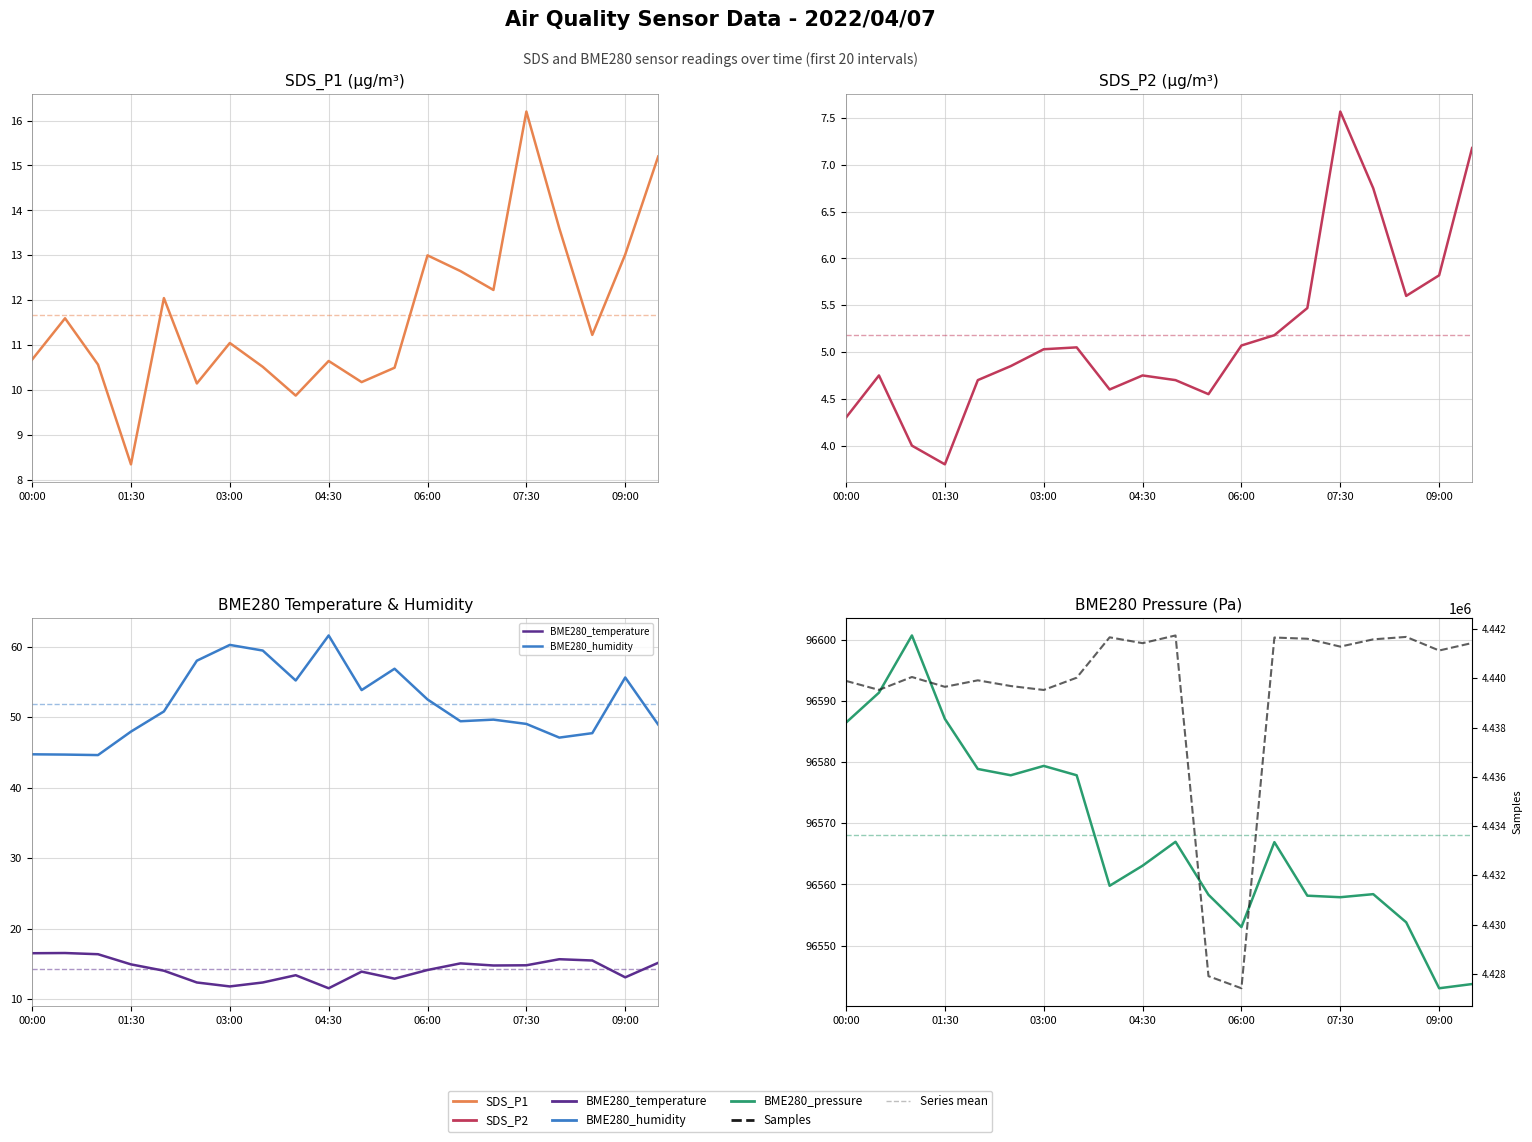

Reading right to left, what are all the values shown in this chart?

SDS_P1: 15.2	13.0	11.2	13.6	16.2	12.2	12.7	13.0	10.5	10.2	10.7	9.9	10.5	11.1	10.2	12.1	8.3	10.6	11.6	10.7
SDS_P2: 7.2	5.8	5.6	6.8	7.6	5.5	5.2	5.1	4.5	4.7	4.8	4.6	5.0	5.0	4.8	4.7	3.8	4.0	4.8	4.3
BME280_temperature: 15.2	13.1	15.5	15.7	14.8	14.8	15.1	14.2	12.9	13.9	11.6	13.4	12.4	11.8	12.4	14.1	15.0	16.4	16.6	16.5
BME280_humidity: 49.0	55.7	47.8	47.1	49.1	49.7	49.5	52.5	56.9	53.9	61.6	55.2	59.5	60.3	58.0	50.8	48.0	44.6	44.7	44.8
BME280_pressure: 96543.7	96543.0	96553.8	96558.4	96557.9	96558.2	96566.9	96553.0	96558.3	96567.0	96563.1	96559.8	96577.8	96579.4	96577.8	96578.9	96587.1	96600.7	96591.3	96586.4
Samples: 4441434.0	4441130.0	4441682.0	4441583.0	4441288.0	4441607.0	4441657.0	4427413.0	4427904.0	4441741.0	4441428.0	4441665.0	4440025.0	4439527.0	4439687.0	4439919.0	4439655.0	4440054.0	4439530.0	4439895.0